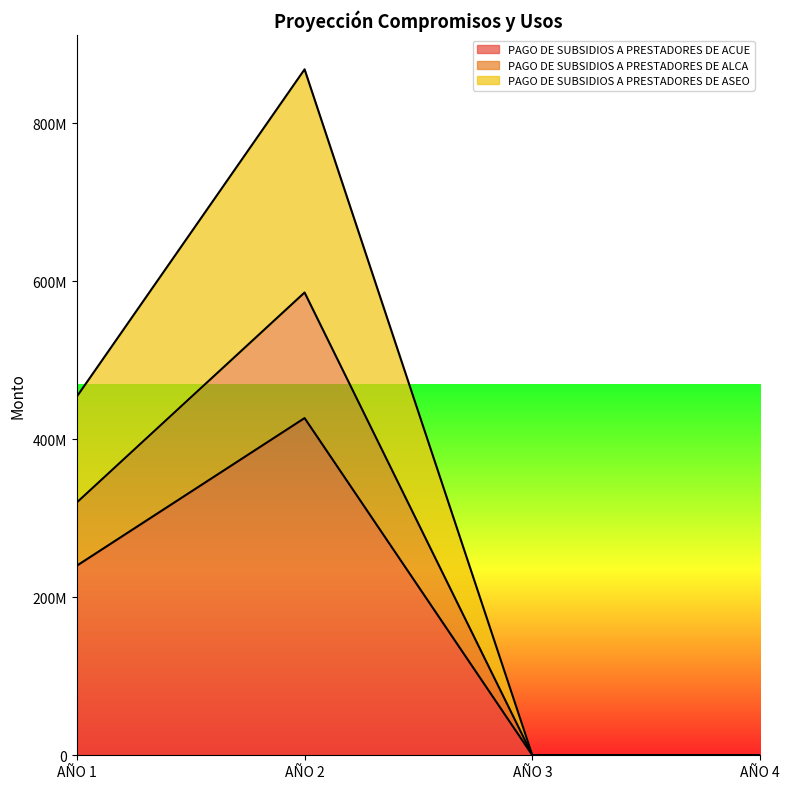

At which category is the sum across all series the highest?

AÑO 2